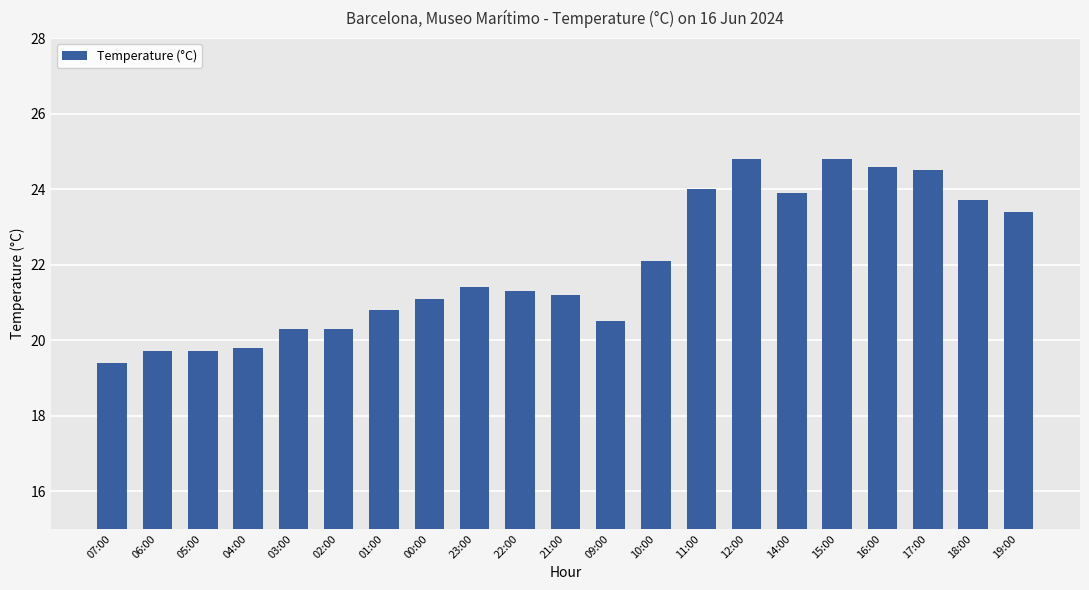

What is the label of the 13th bar from the left?

10:00